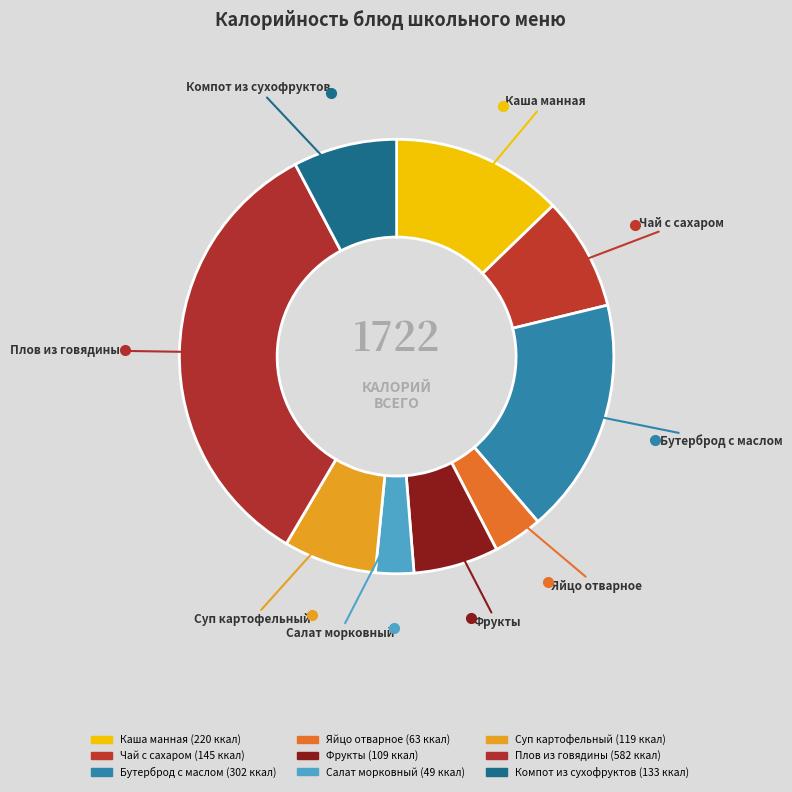

Between Компот из сухофруктов and Яйцо отварное, which is larger?

Компот из сухофруктов